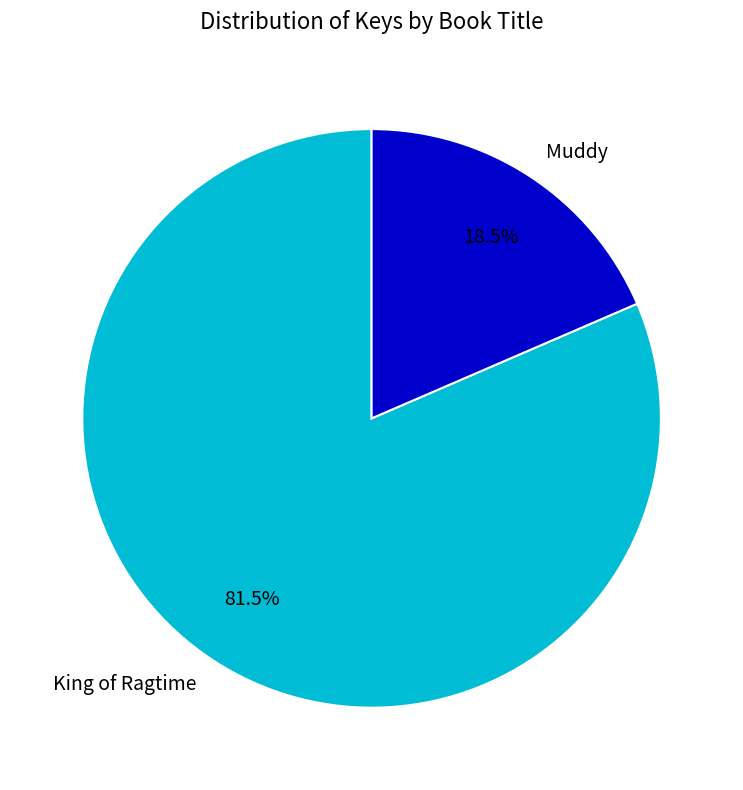

How many segments does this pie chart have?

2